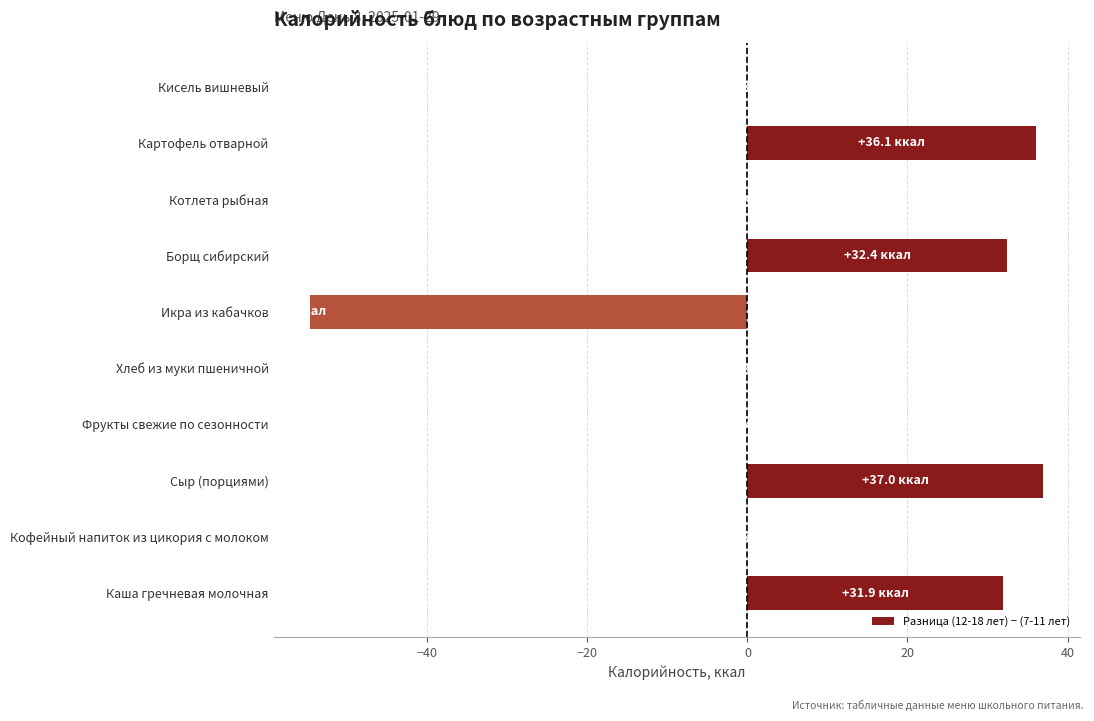

What is the greatest value displayed?

37.0